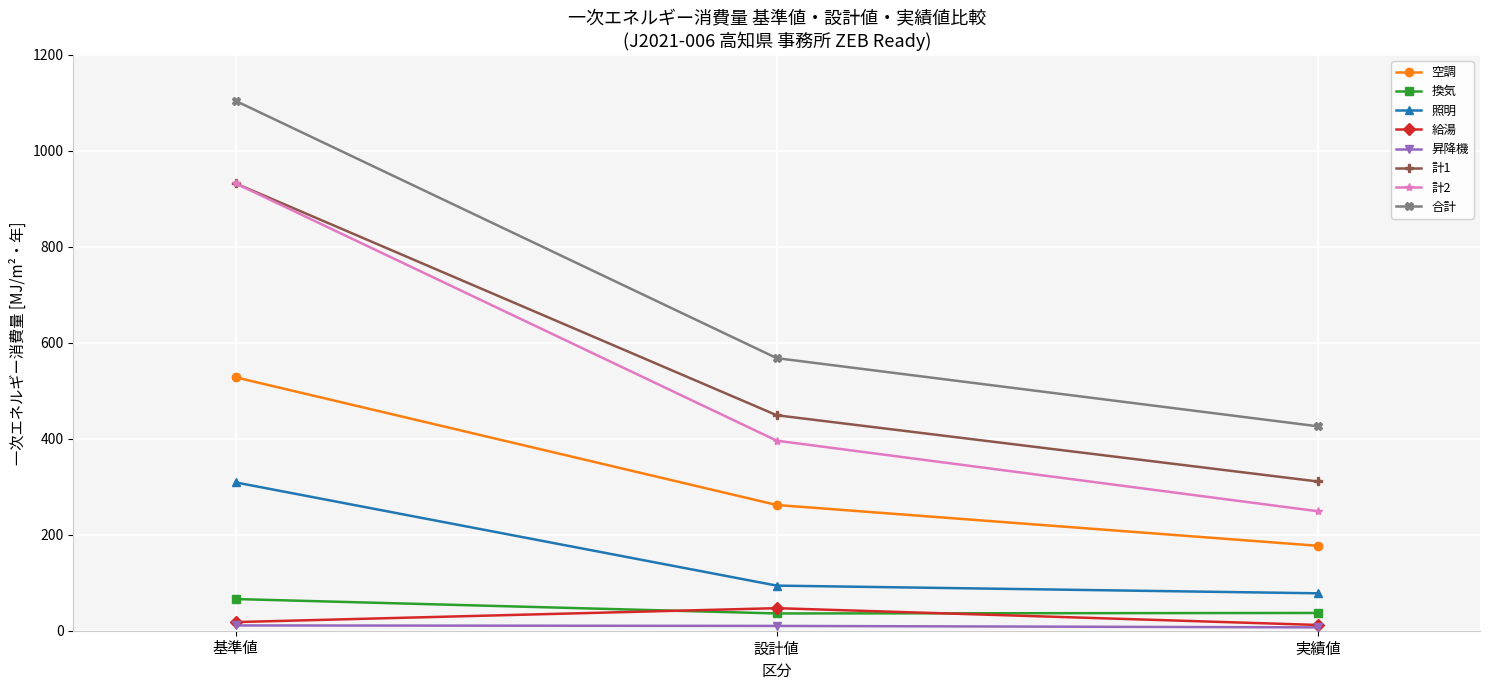

What is the difference between the maximum and minimum values in the 空調 series?

351